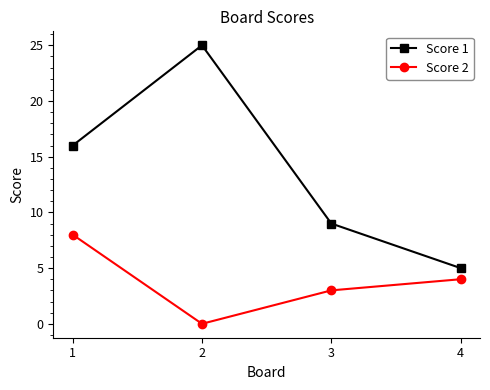

What is the maximum value shown in the chart?

25